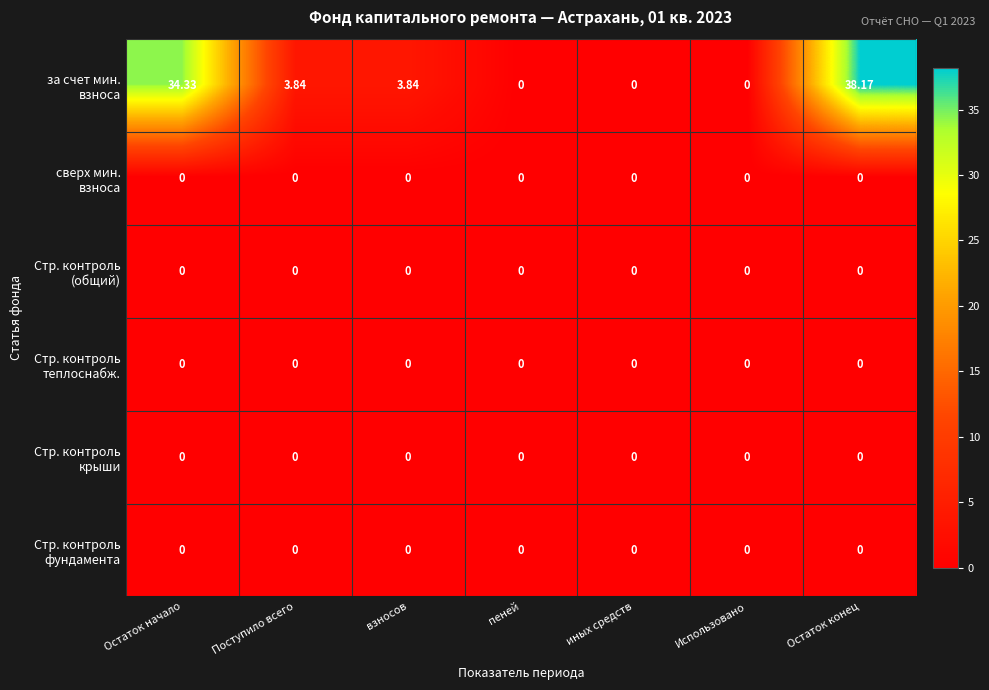

Which category has the highest value across all series?

Остаток конец